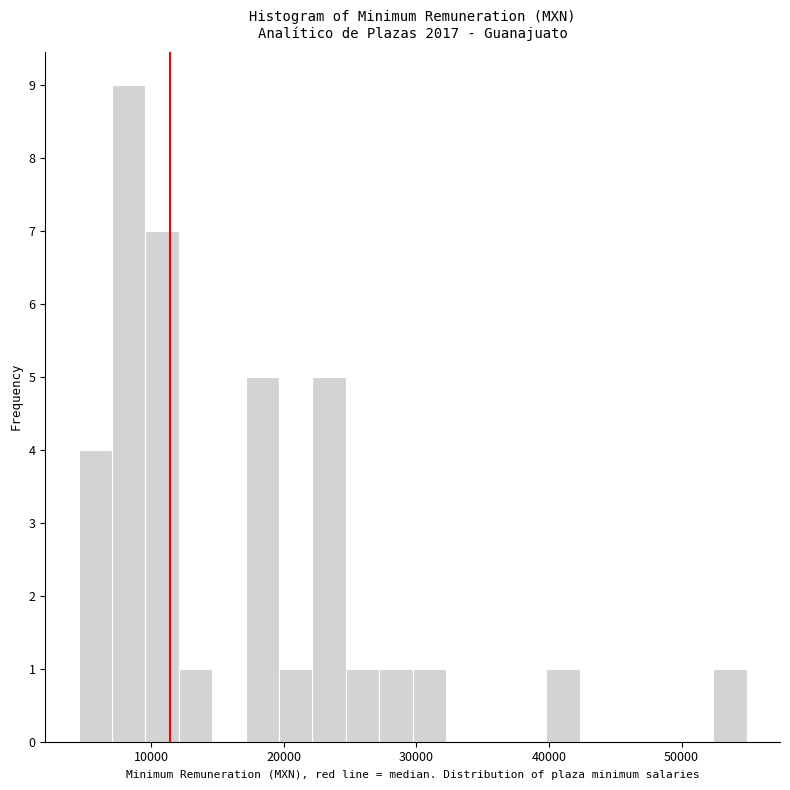

Around what value on the x-axis is the tallest bar? Give the approximate position of its centre, as read against the axis.

8000